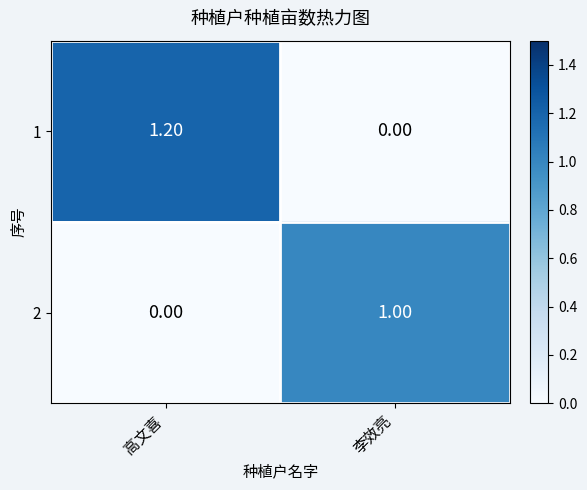

What is the total value across all series at 李效亮?

1.0